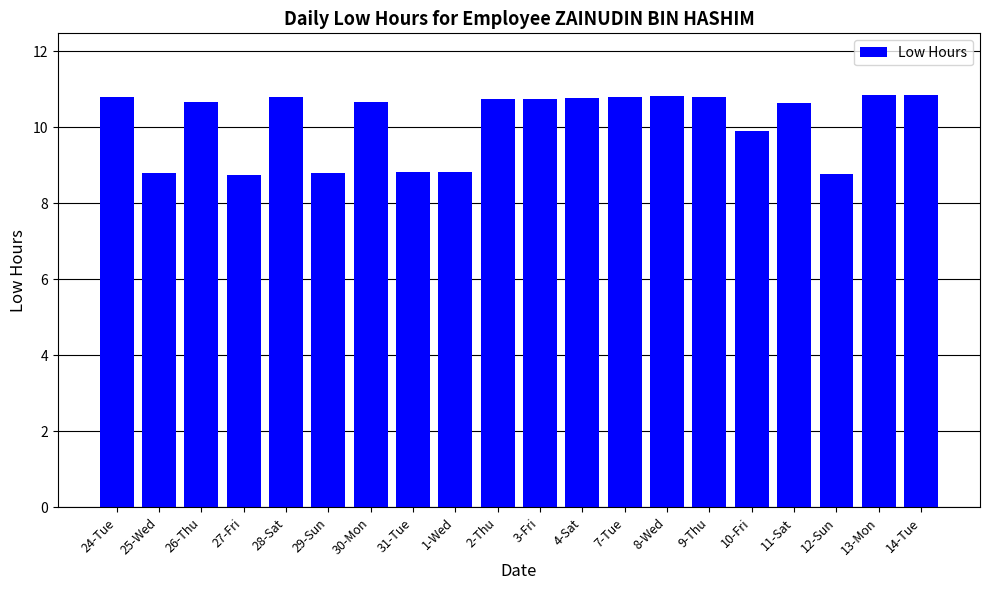

What is the maximum value shown in the chart?

10.8